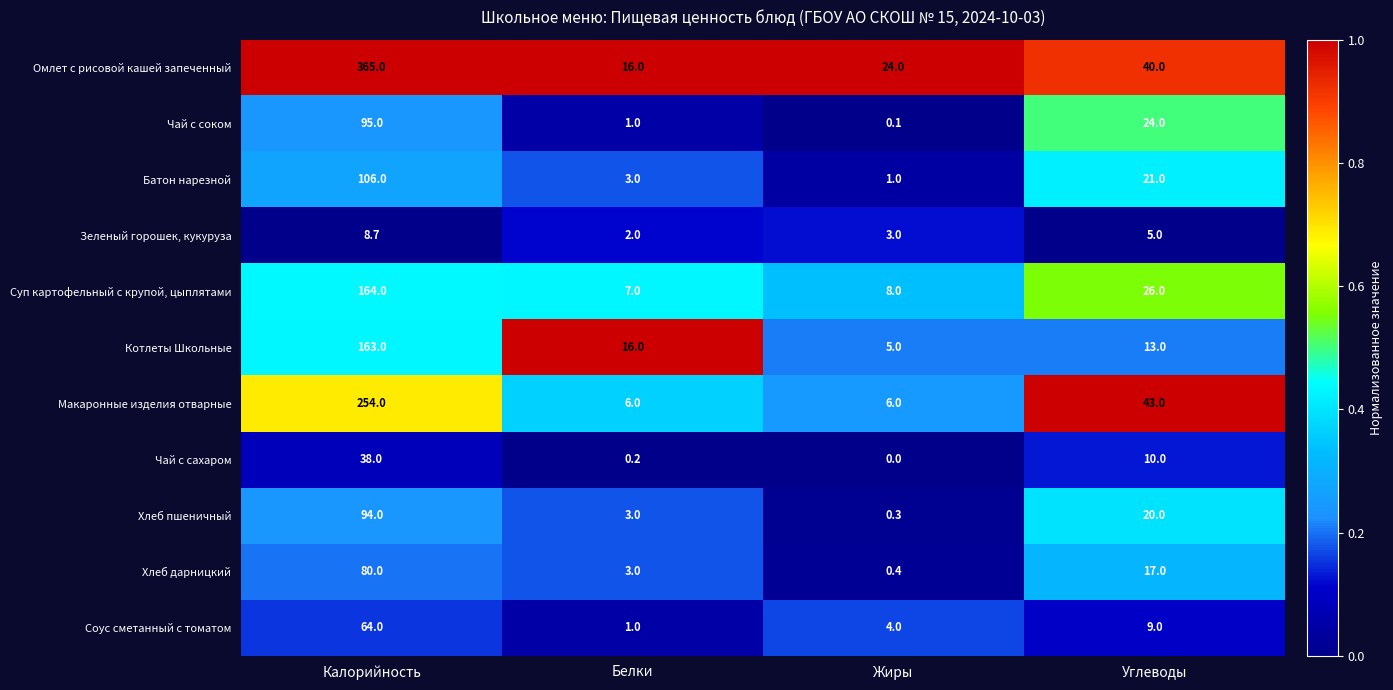

The value of Чай с сахаром at Углеводы is 14.8. True or false?

False